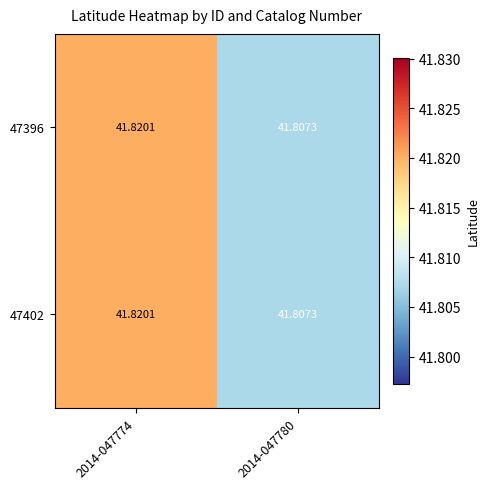

How many data points does each series have?

2